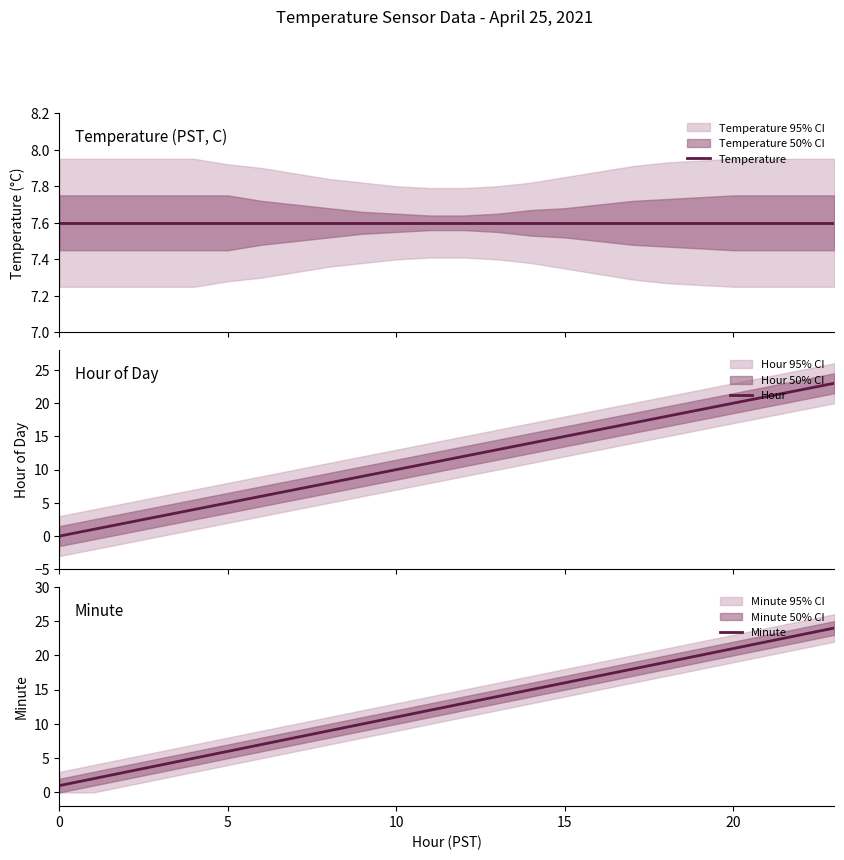

How many data points in Minute are above 13?

11